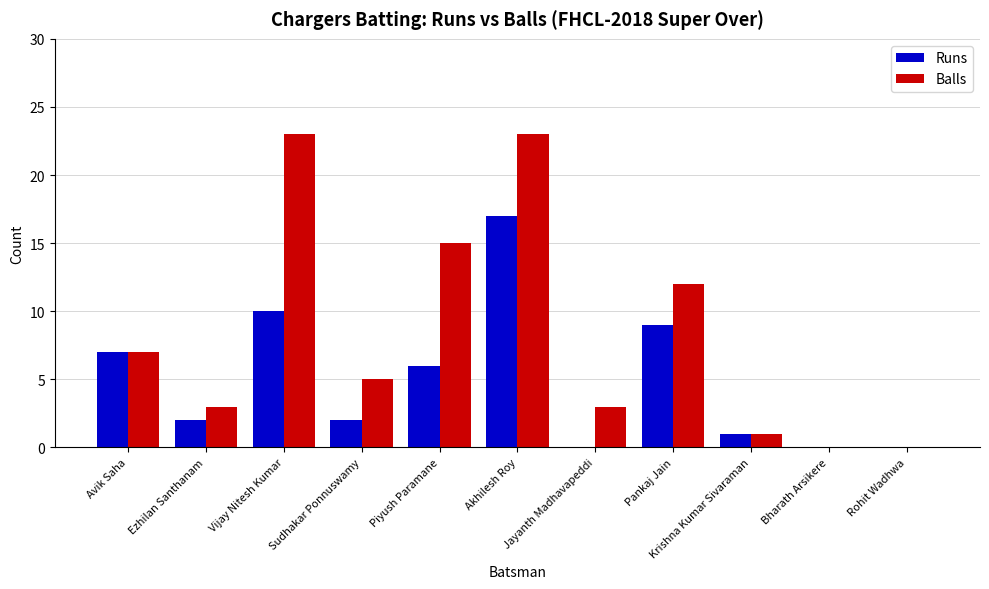

Does the chart contain stacked bars?

No